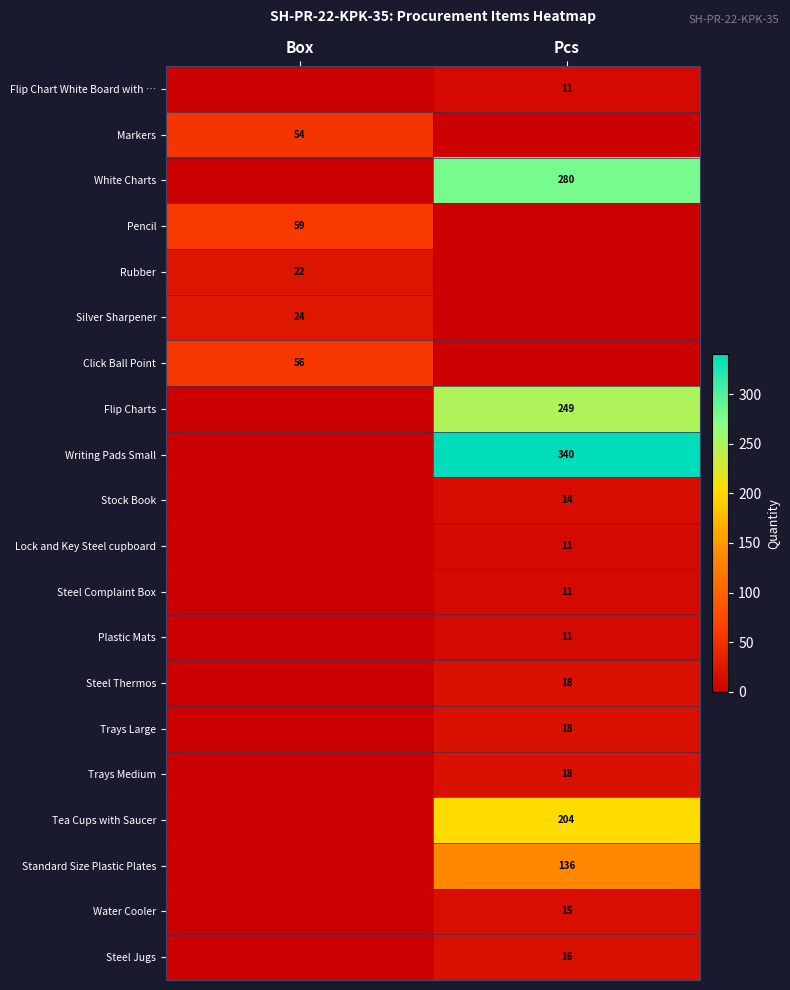

Is the value of Flip Charts at Pcs greater than the value of Tea Cups with Saucer at Pcs?

Yes